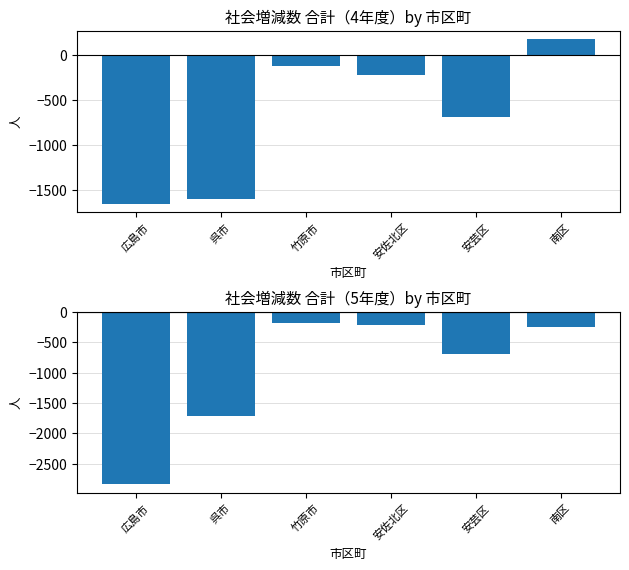

What is the total value across all series at 安芸区?

-1380